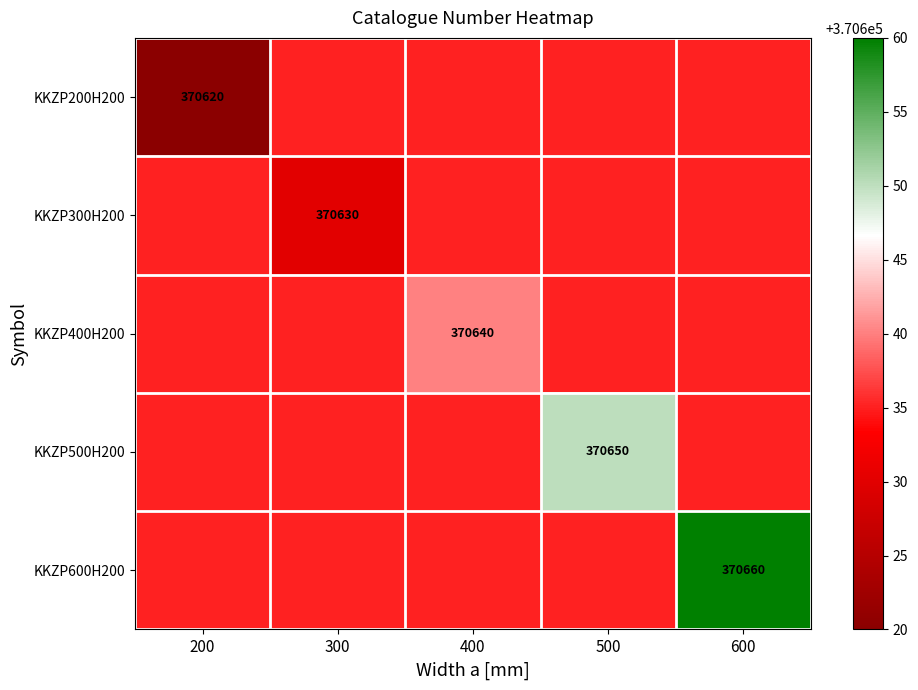

Rank the series by their average value, from lowest to highest.

KKZP200H200, KKZP300H200, KKZP400H200, KKZP500H200, KKZP600H200